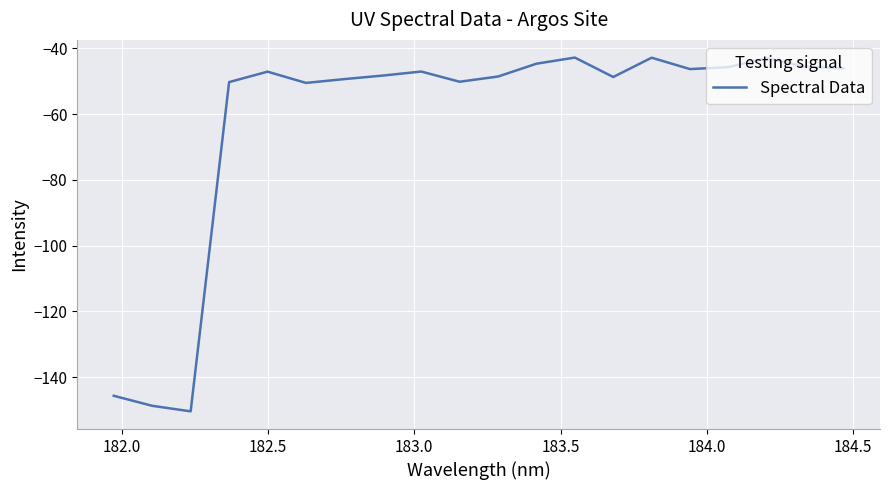

Count the number of data series in this chart.

1